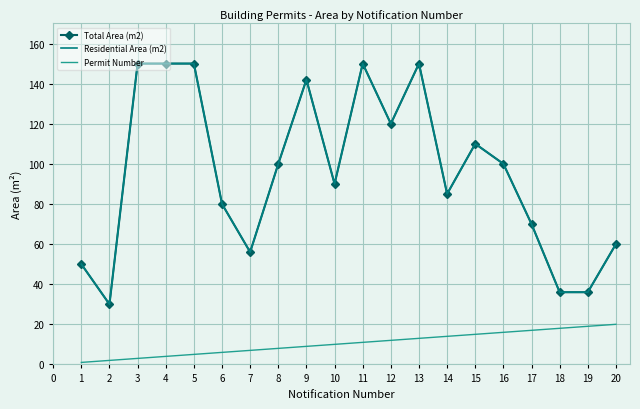

How many lines are shown in the chart?

3